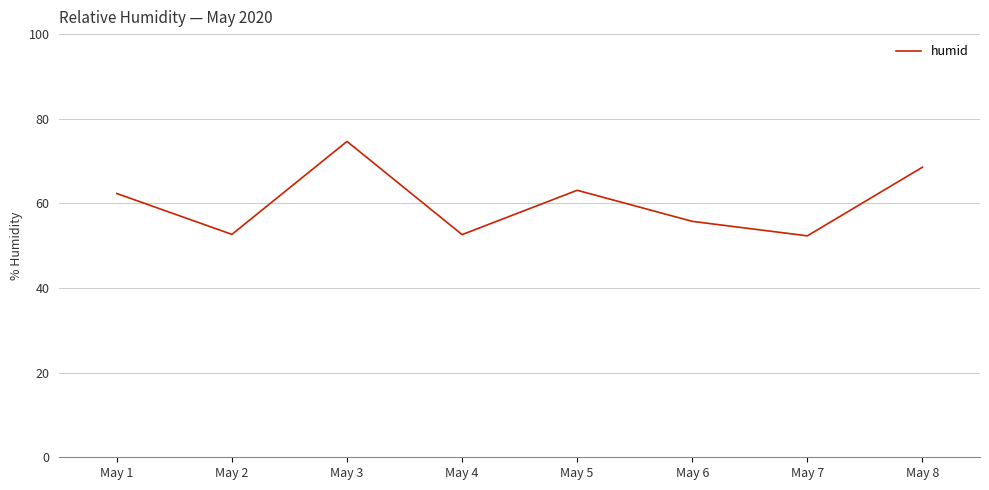

At which category does the data reach its first local peak?

May 3